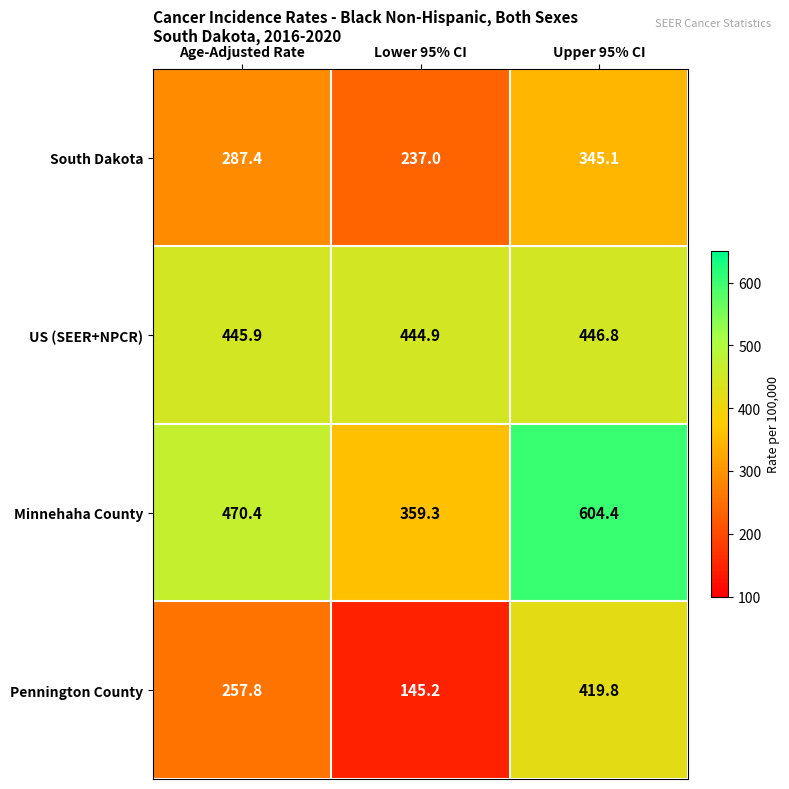

Count the number of categories in the chart.

3